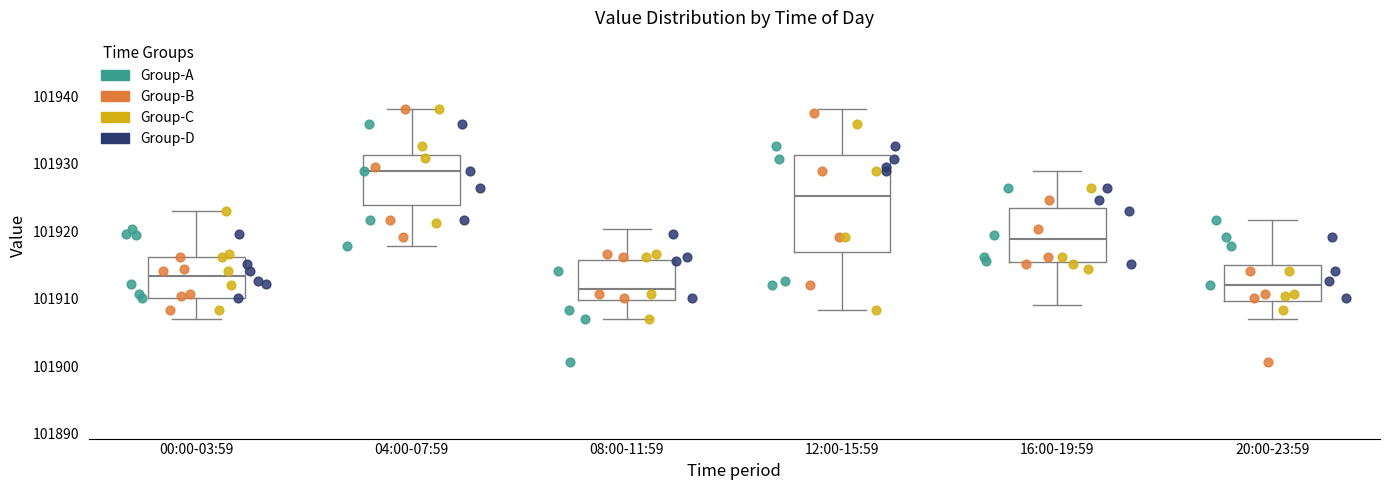

Comparing the boxes themselves (not the whiskers), which one is the tallest?

12:00-15:59